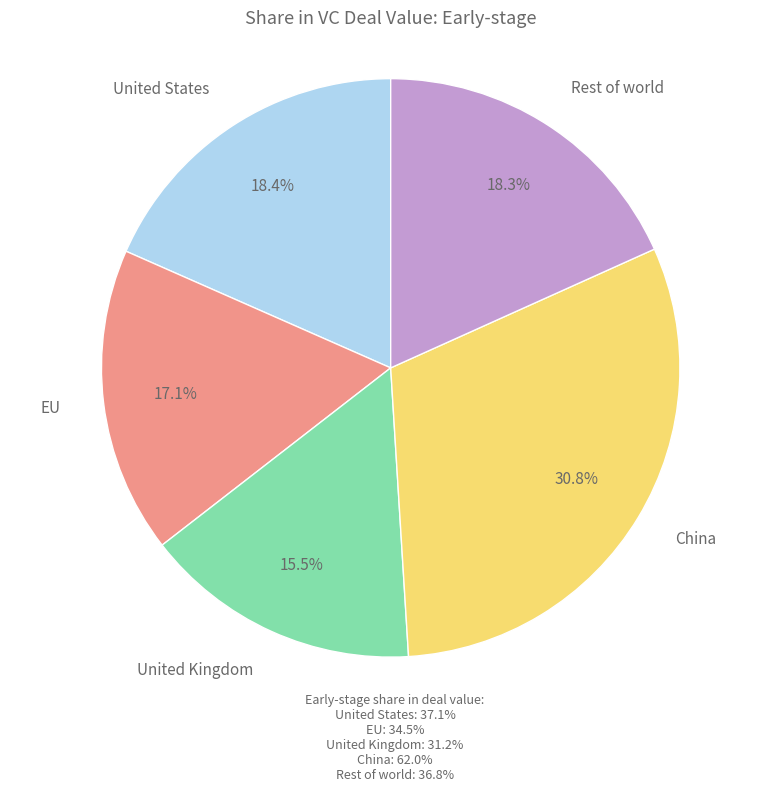

Is there a majority slice in this chart?

No